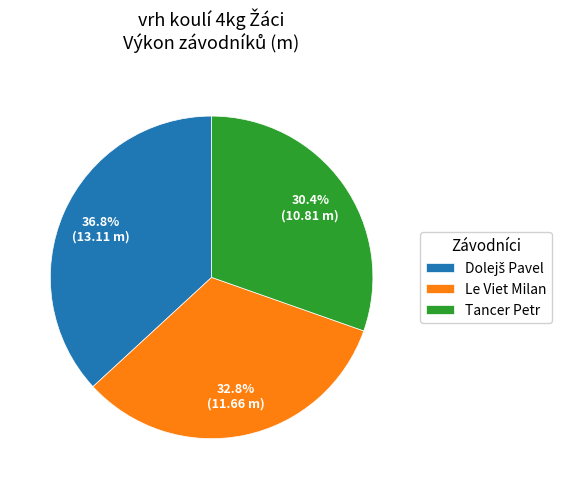

Between Tancer Petr and Le Viet Milan, which is larger?

Le Viet Milan